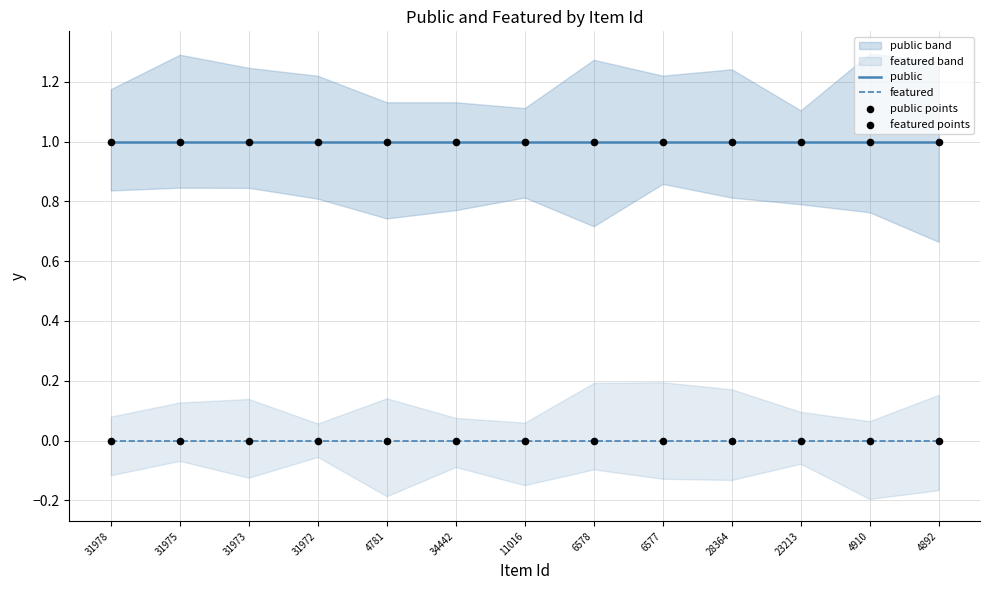

At which category is the sum across all series the highest?

31978